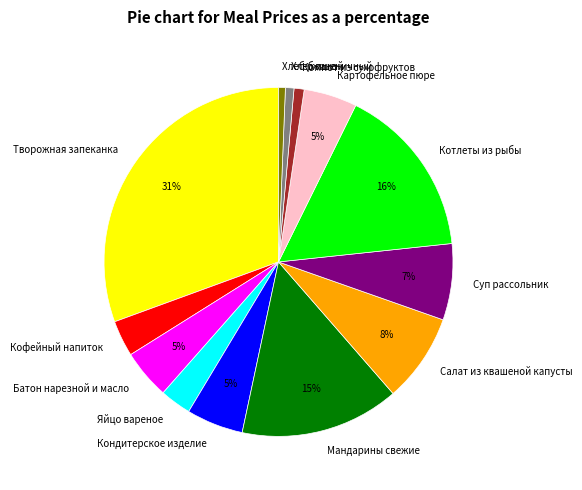

To the nearest percent, what is the difference between the largest and smallest slice percentages?

30%